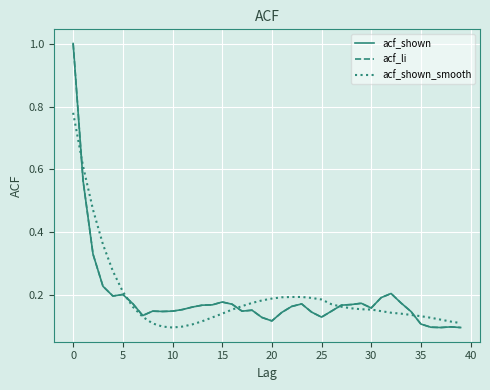

True or false: acf_li and acf_shown intersect in this chart.

False